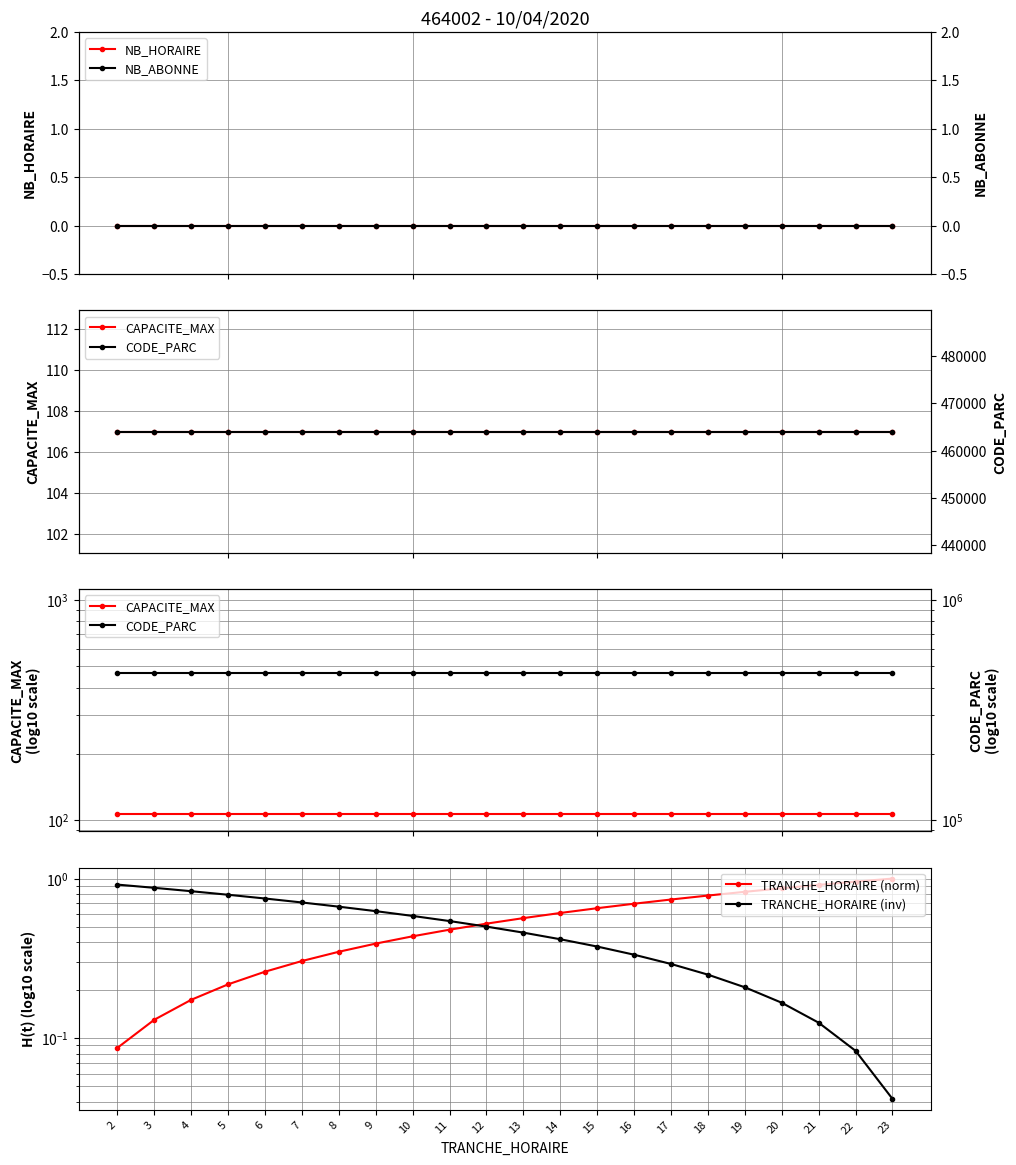

True or false: TRANCHE_HORAIRE (norm) and TRANCHE_HORAIRE (inv) cross at least once.

True